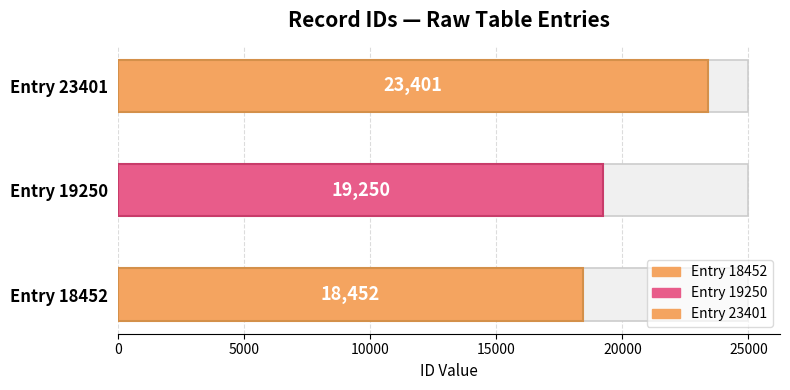

List the labels in order of value, largest first.

Entry 23401, Entry 19250, Entry 18452